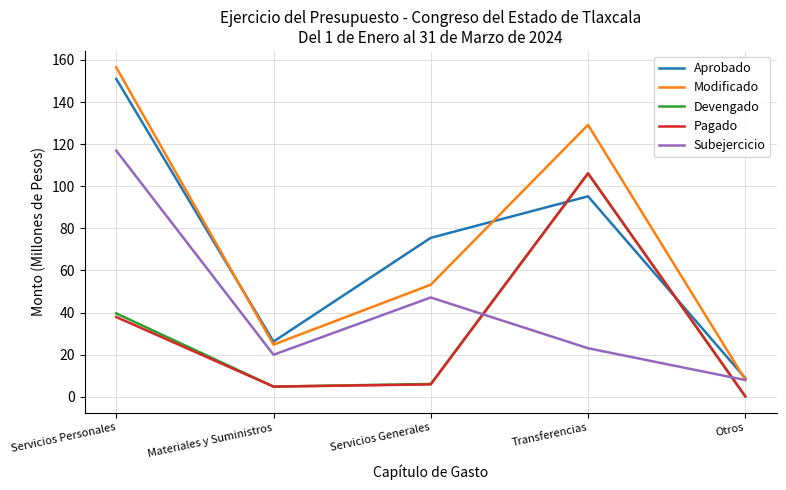

What is the difference between the Pagado values at Otros and Servicios Generales?

5.7